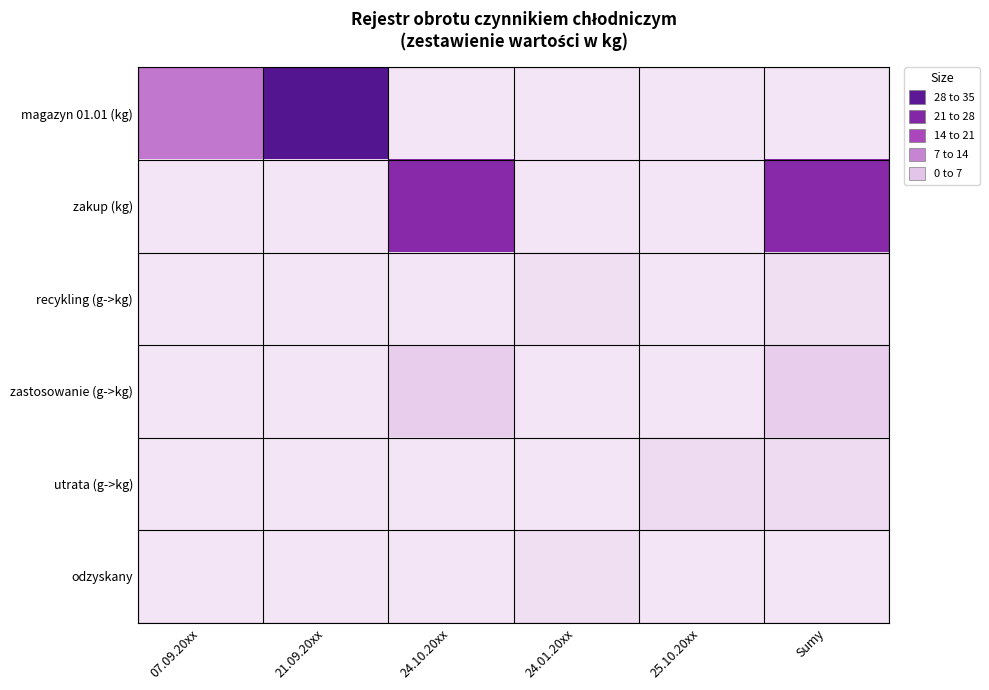

What is the difference between the highest and lowest values at 21.09.20xx?

33.2